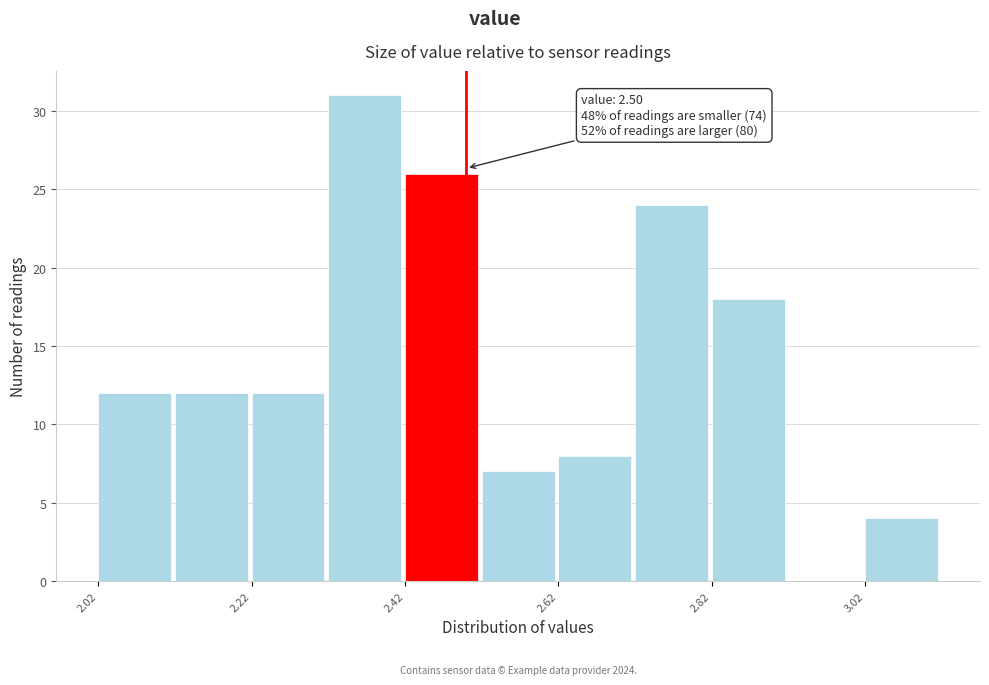

Over which range of the x-axis is the bar tallest?

2.32 to 2.42